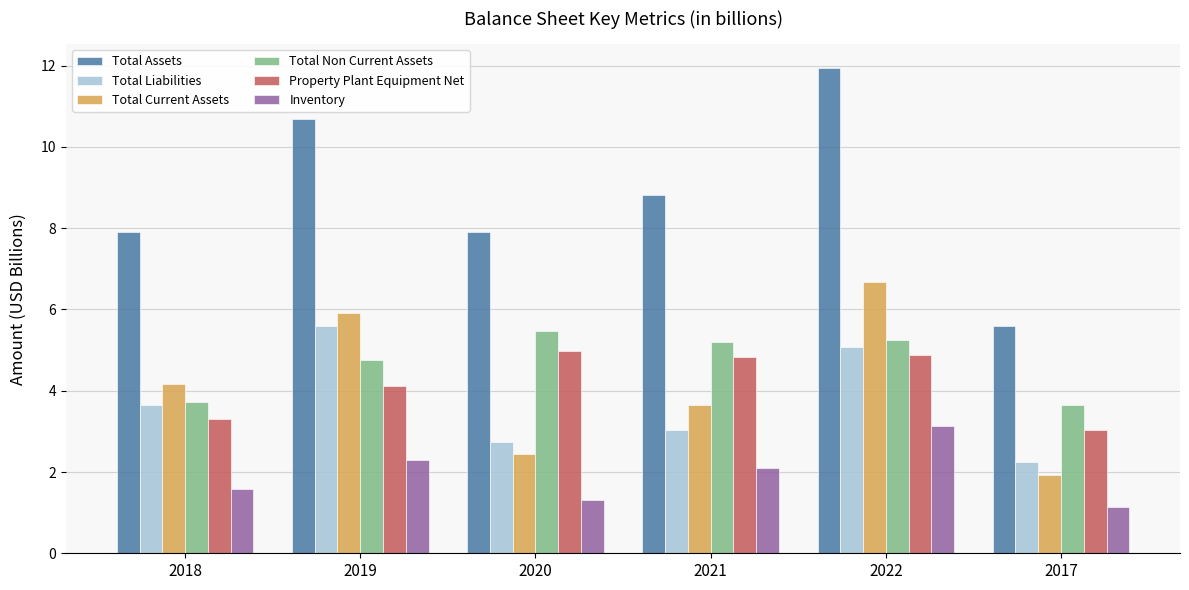

Which series has the largest total across all categories?

Total Assets